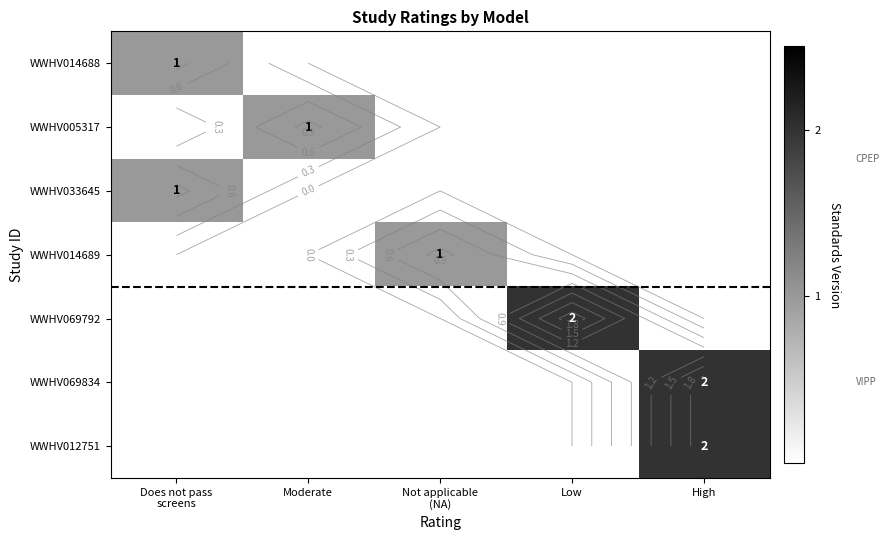

The WWHV069834 series shows 1 at Does not pass screens. True or false?

False